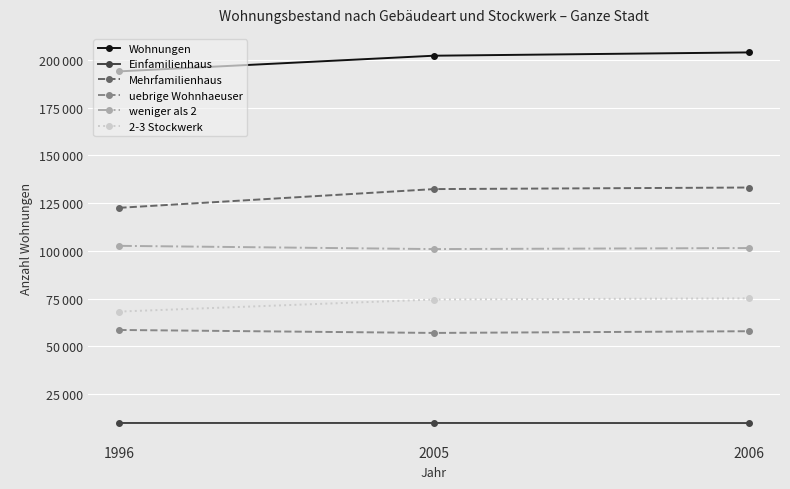

What is the average value of the weniger als 2 series?

101654